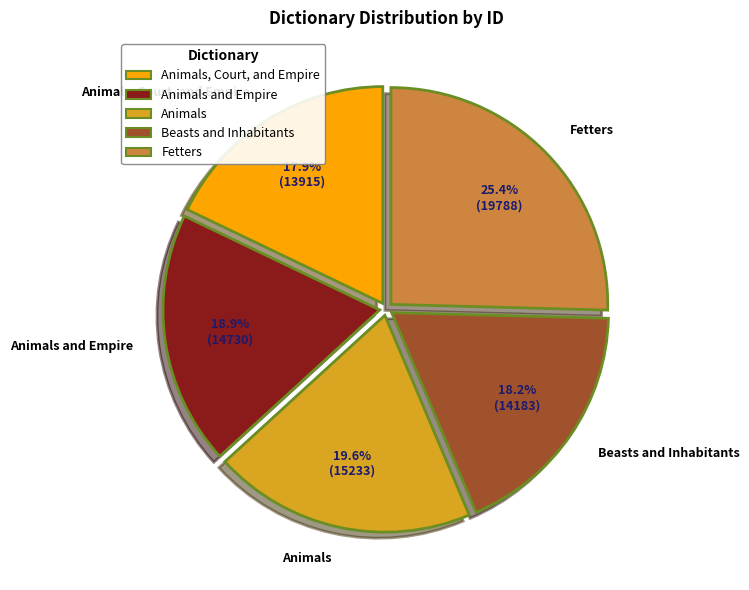

Is there any slice that represents more than half of the pie?

No